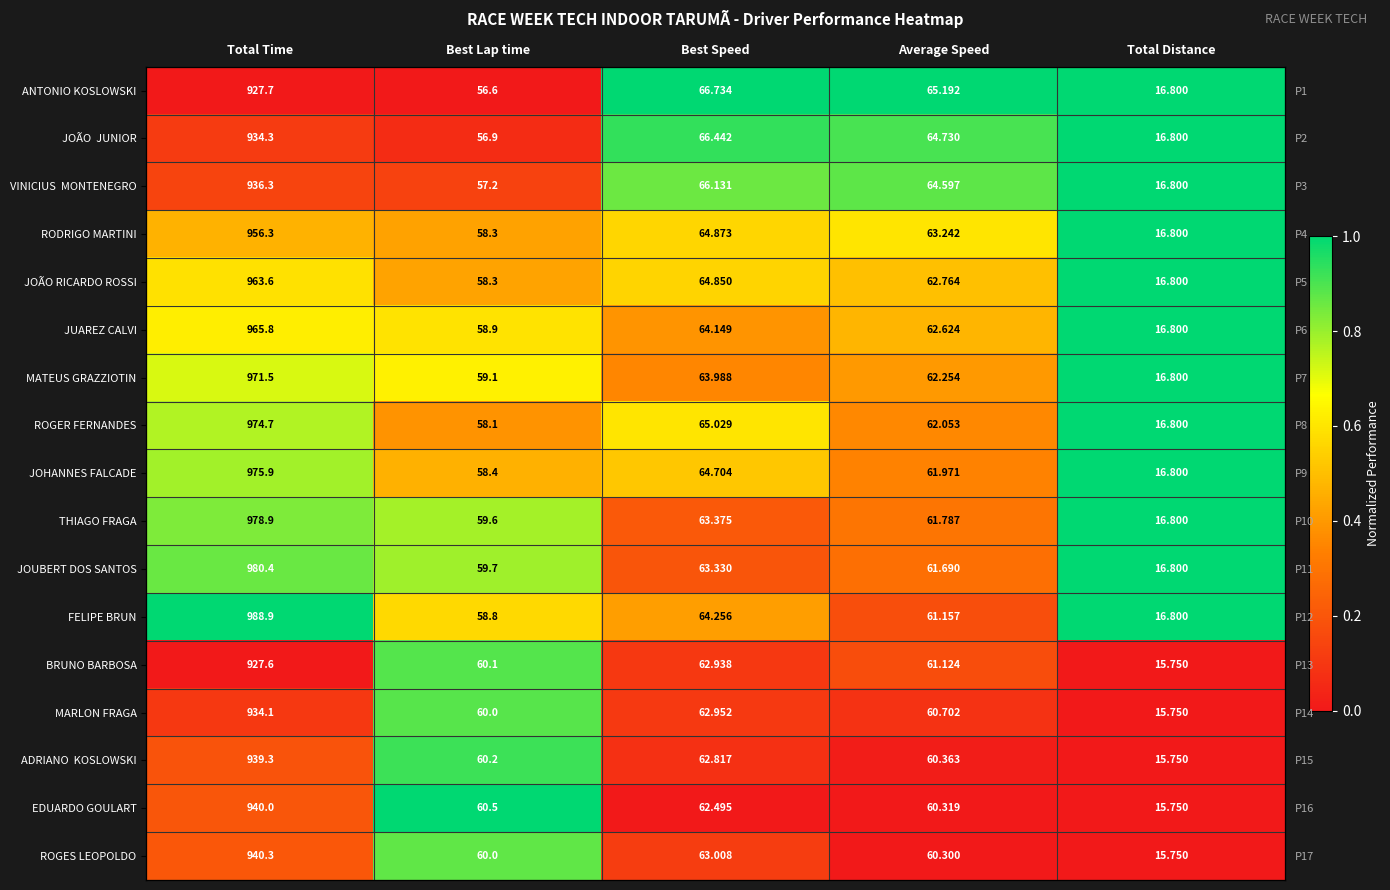

At which category is the sum across all series the highest?

Total Distance